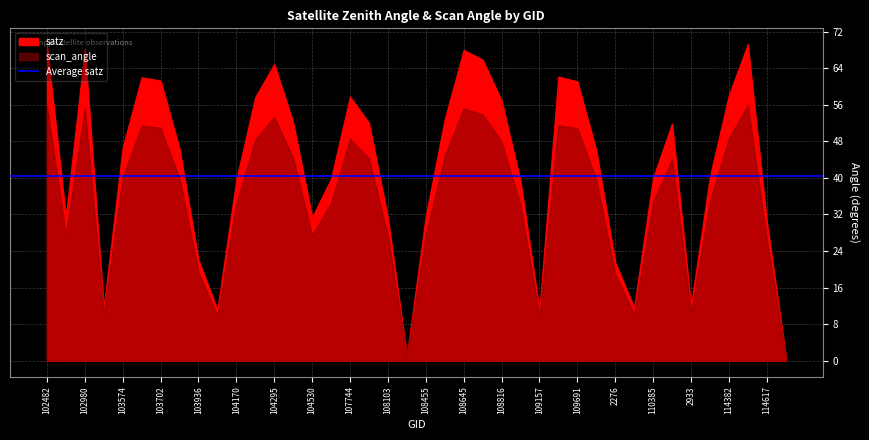

True or false: satz and scan_angle cross at least once.

False